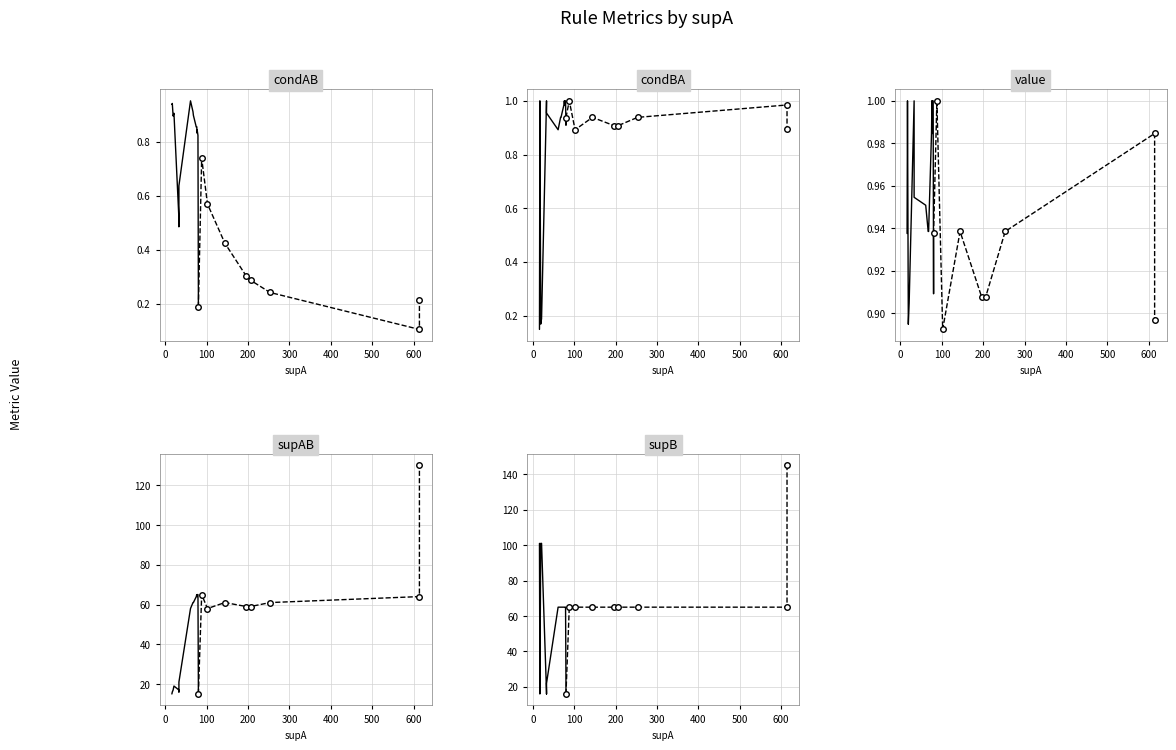

Where is the first local minimum for supB?

25